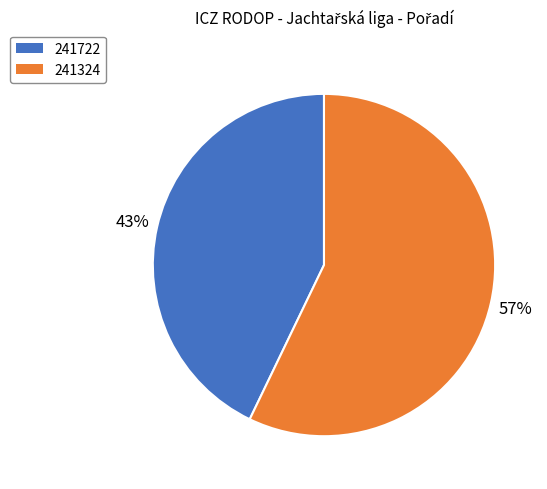

Between 241722 and 241324, which is larger?

241324